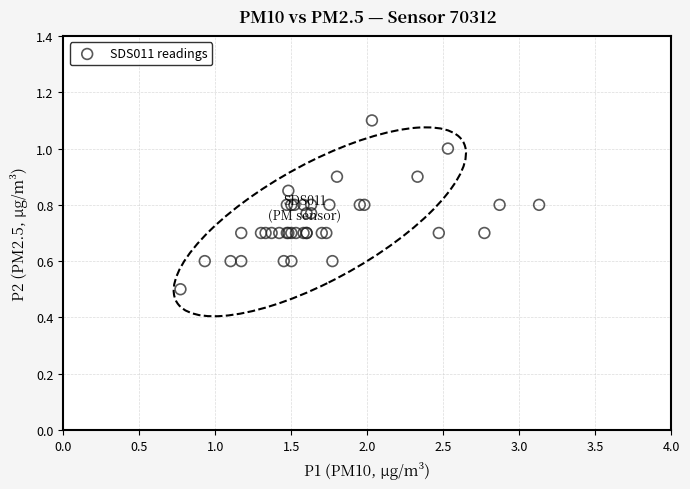

What Y value in the scatter plot is closest to 0?

0.5